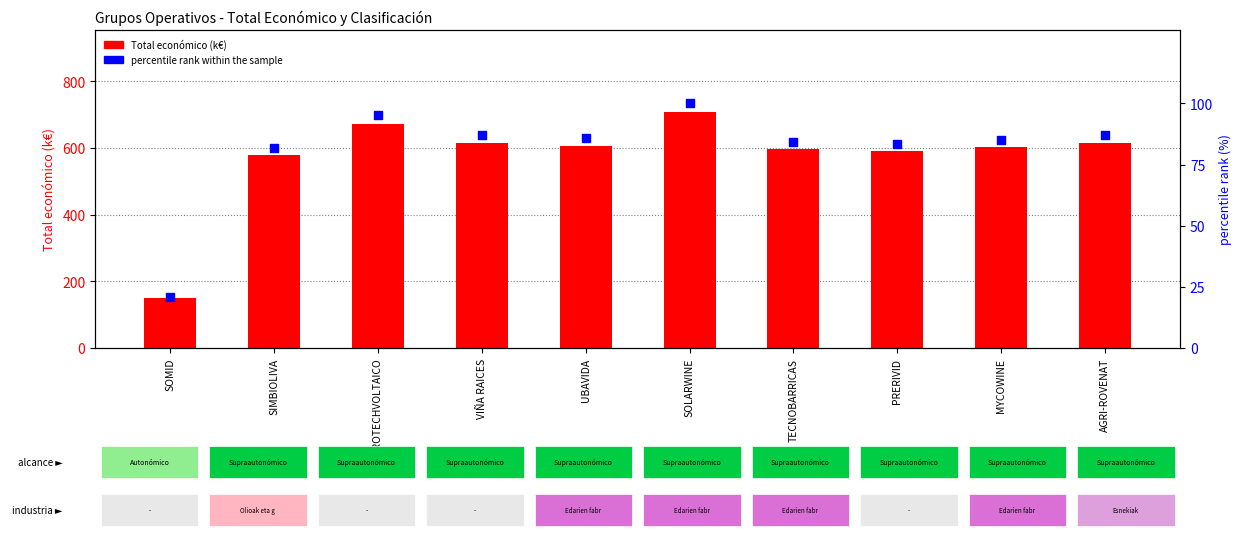

Which series has the widest spread of Y values?

Total económico (k€)